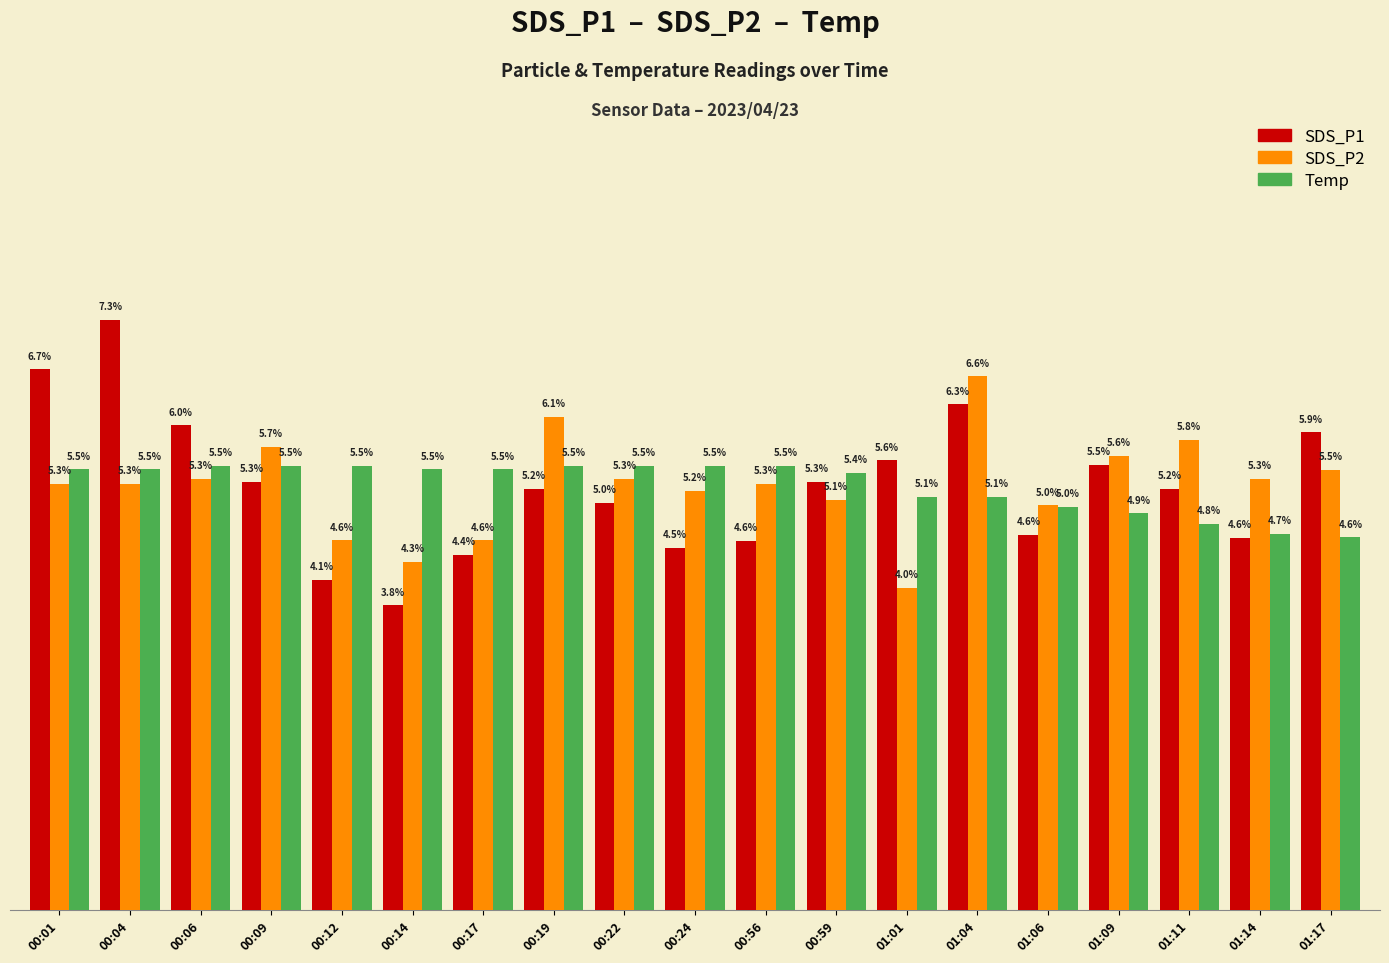

What are all the series names shown in the legend?

SDS_P1, SDS_P2, Temp